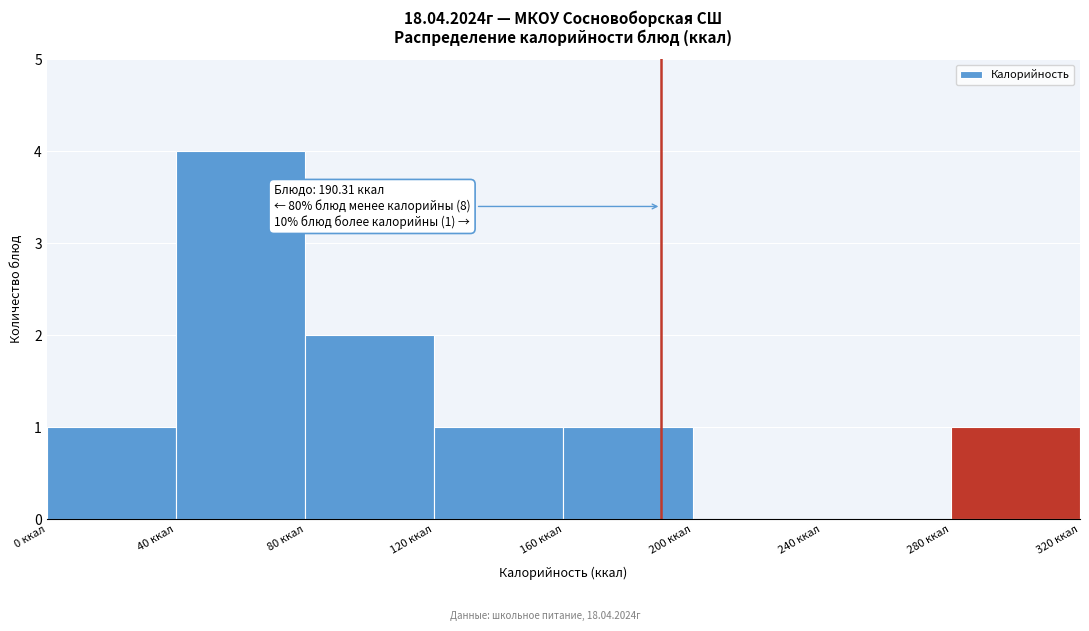

Over which range of the x-axis is the bar tallest?

40 to 80